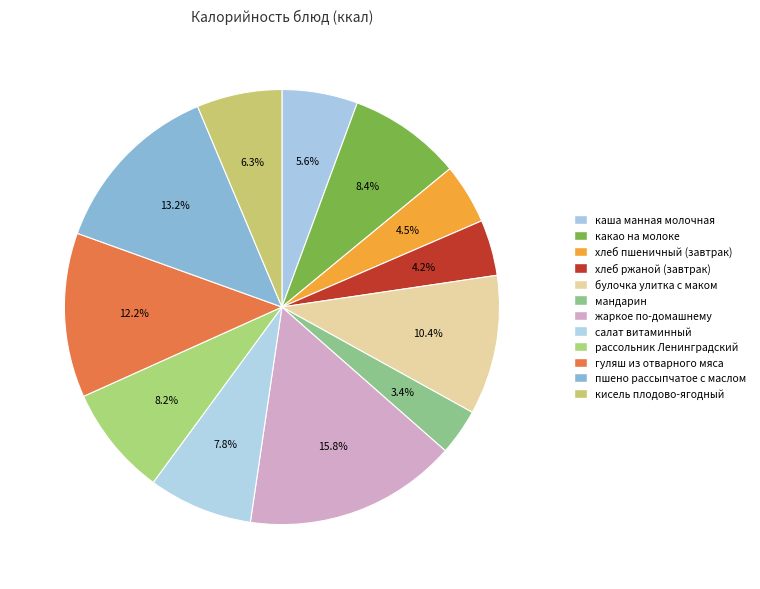

What is the largest slice in the pie chart?

жаркое по-домашнему